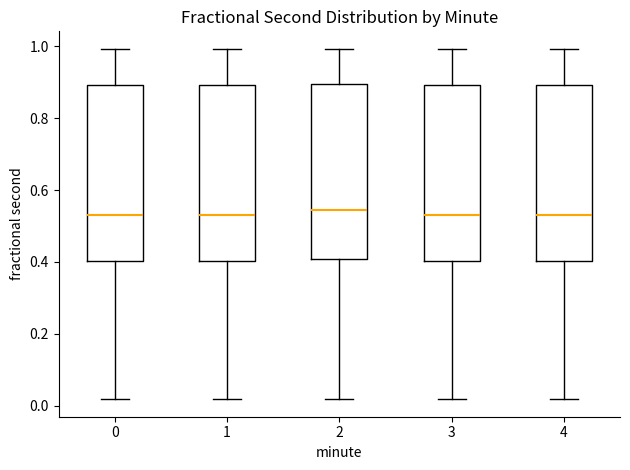

Where does the lower whisker of the box at x = 0 end on the y-axis? The values are not printed on the chart, so give them approximately, as read against the axis.

0.02